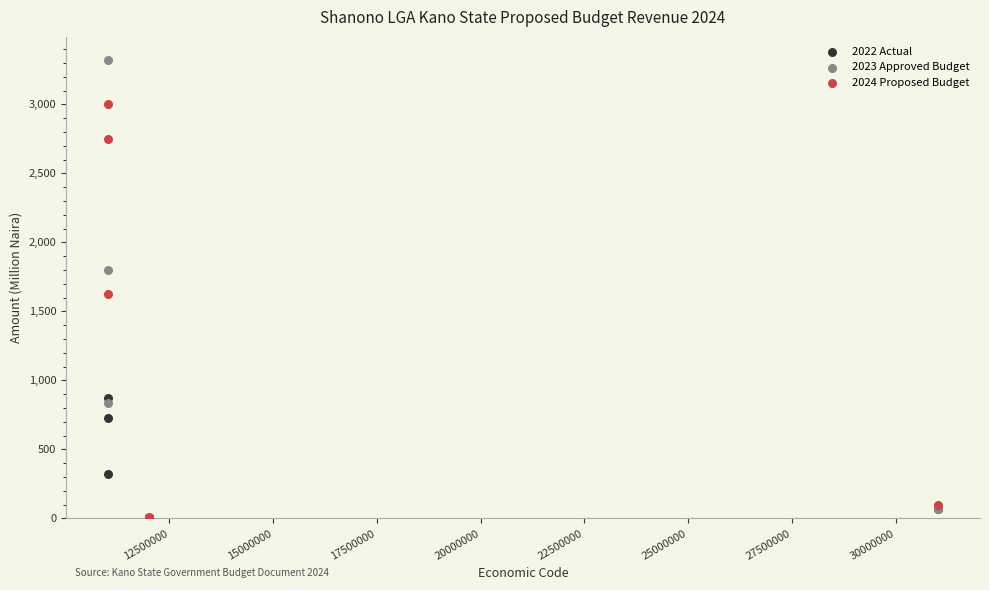

In the 2022 Actual series, what Y value is closest to 435?

321.0